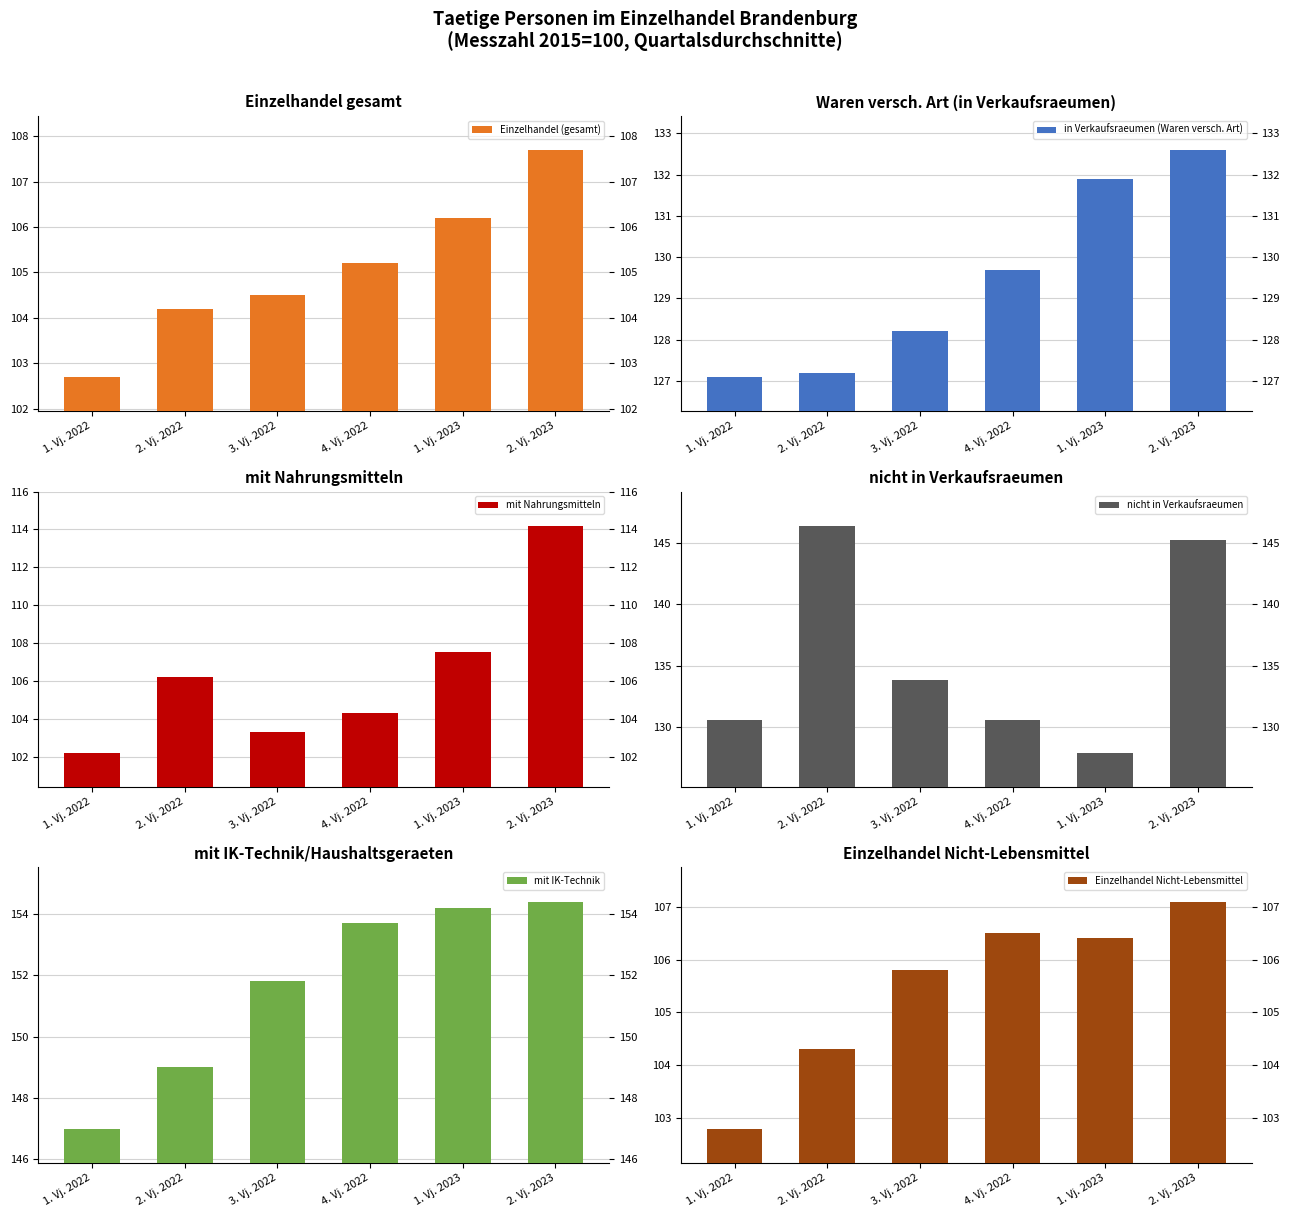

What is the average value of the Einzelhandel (gesamt) series?

105.1